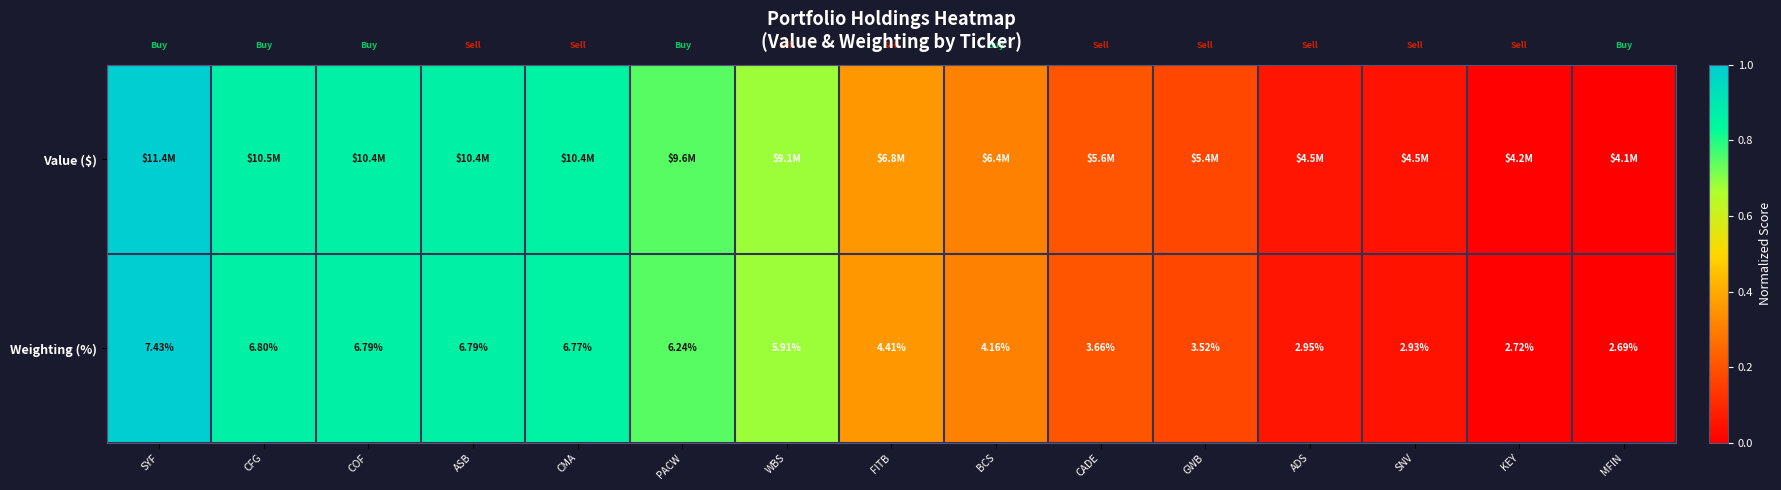

At which label does Weighting (%) reach its peak?

SYF